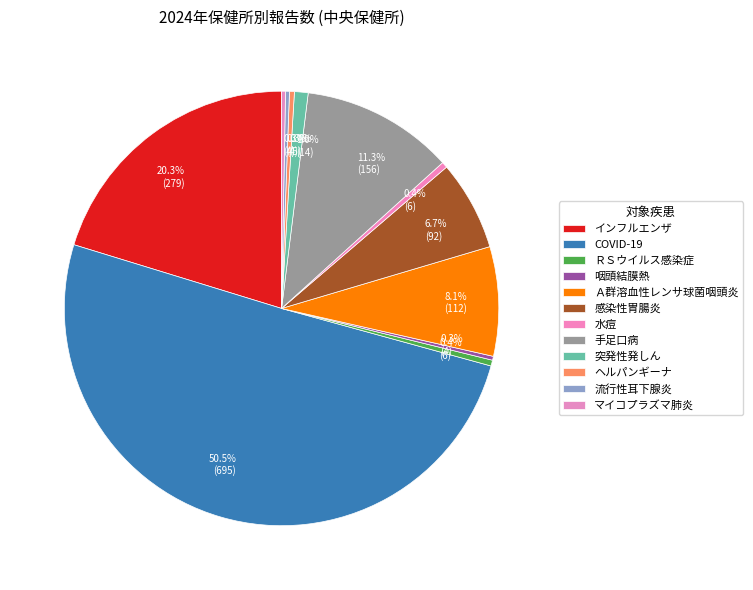

What is the change in value from 突発性発しん to ヘルパンギーナ?

-9